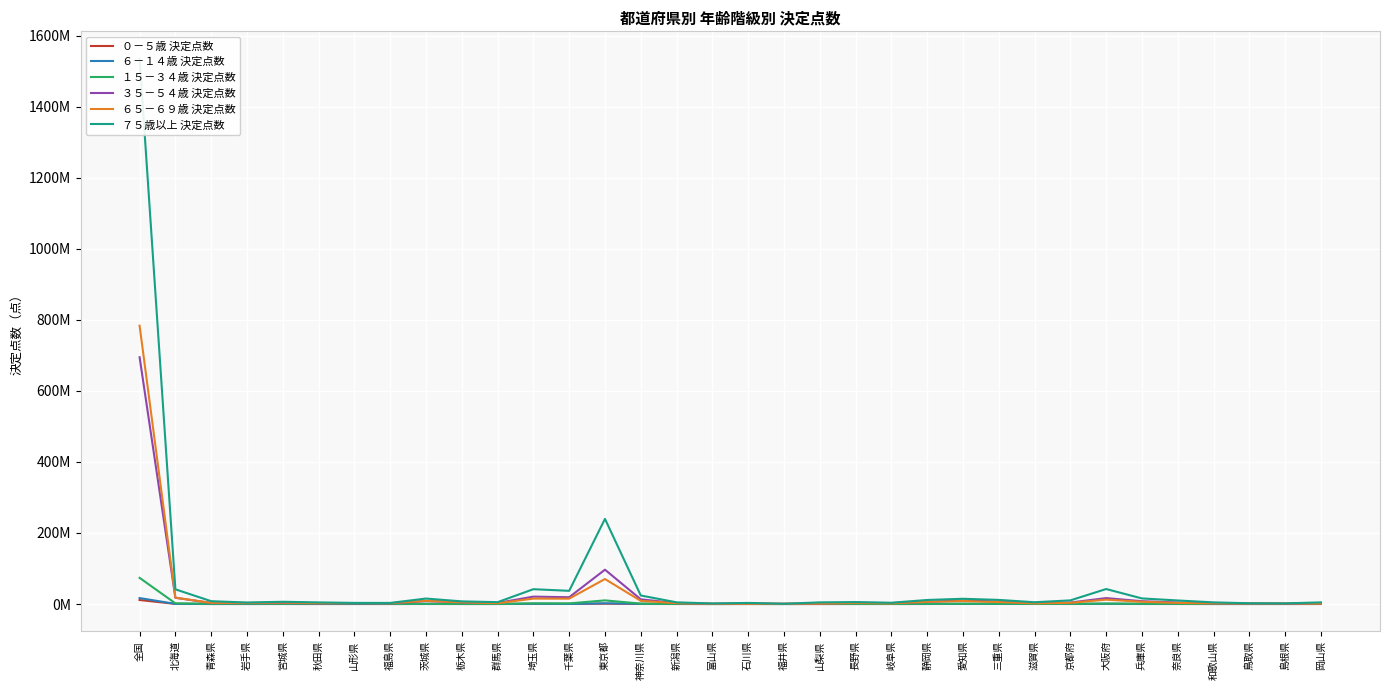

After their last crossing, which series has the higher values: ６５－６９歳 決定点数 or ７５歳以上 決定点数?

７５歳以上 決定点数